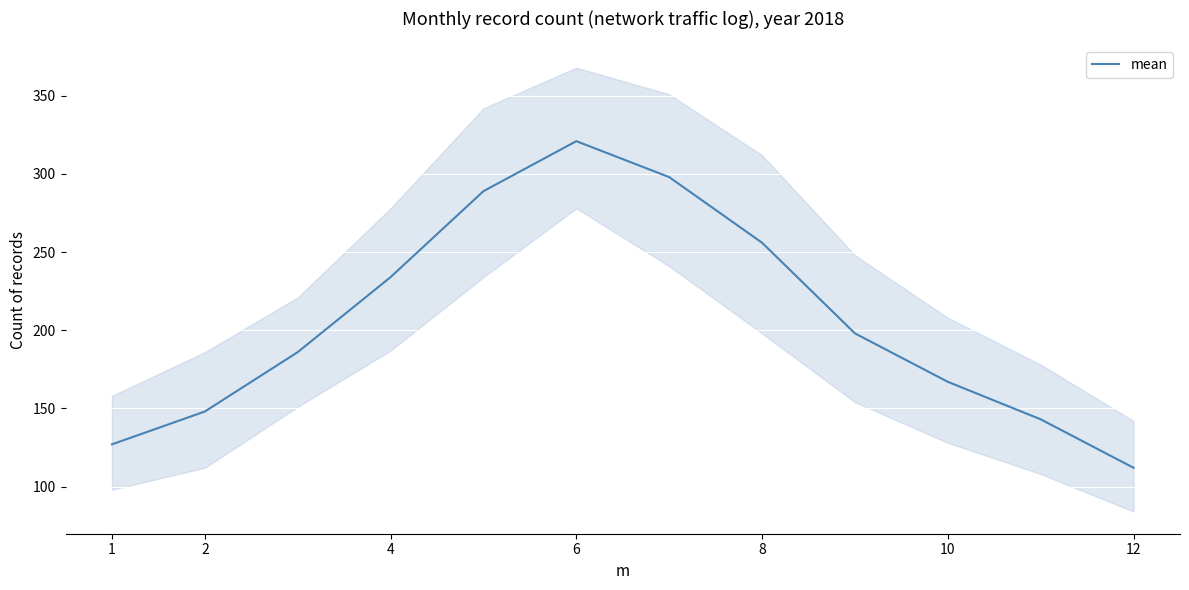

What is the maximum value for mean?

321